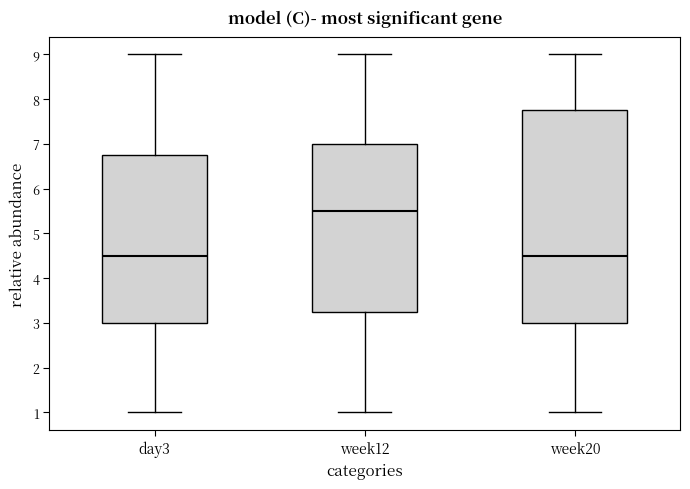

Reading left to right, read every box against the y-axis: the position of its median line, the range the box covers, and the ends of its whiskers. The values are not printed on the chart, so give them approximately, as read against the axis.

day3: median 4.5, box 3.0 to 6.8, whiskers 1.0 to 9.0
week12: median 5.5, box 3.3 to 7.0, whiskers 1.0 to 9.0
week20: median 4.5, box 3.0 to 7.8, whiskers 1.0 to 9.0